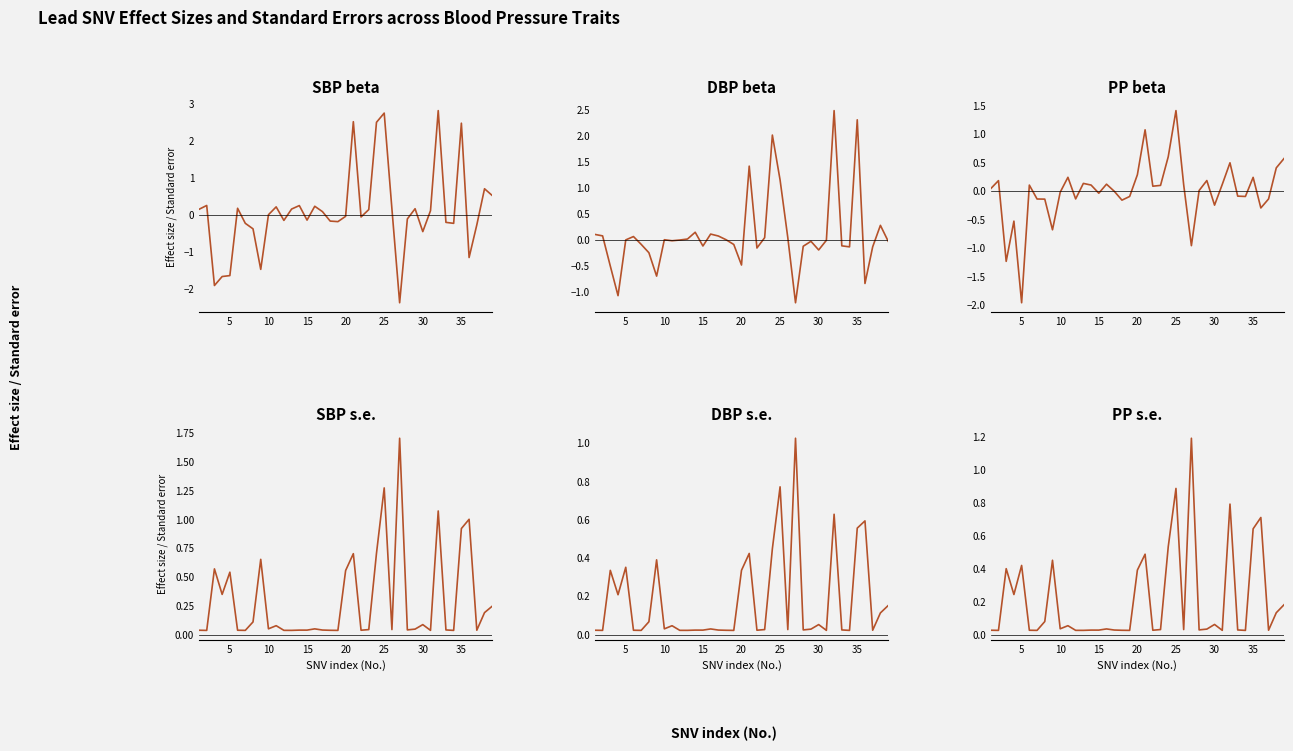

True or false: PP s.e. and SBP s.e. cross at least once.

False